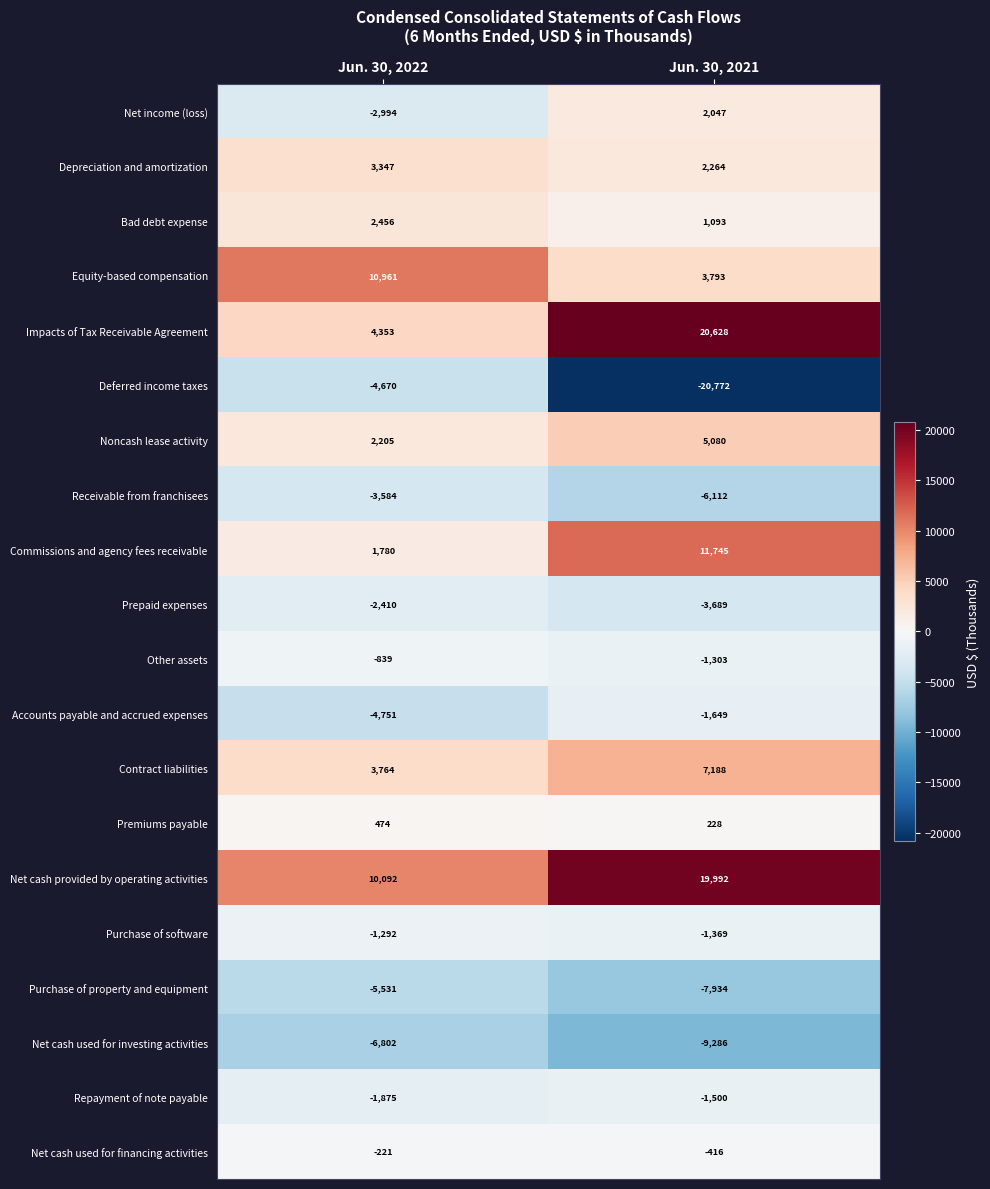

The Net cash used for financing activities series shows -221 at Jun. 30, 2022. True or false?

True